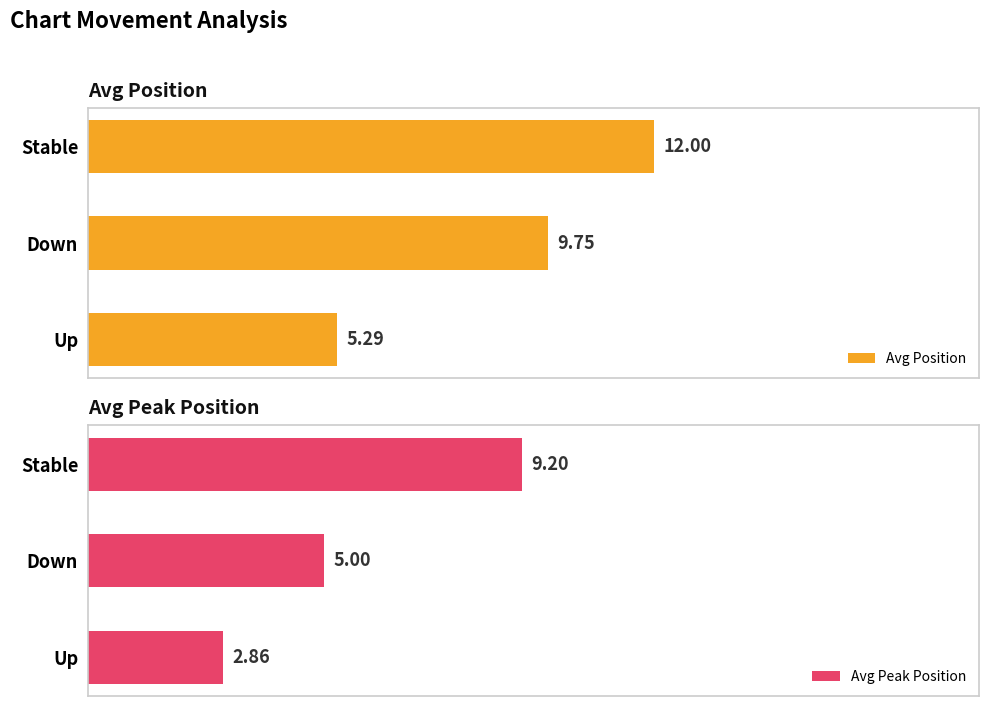

At which label does Avg Position reach its peak?

Stable